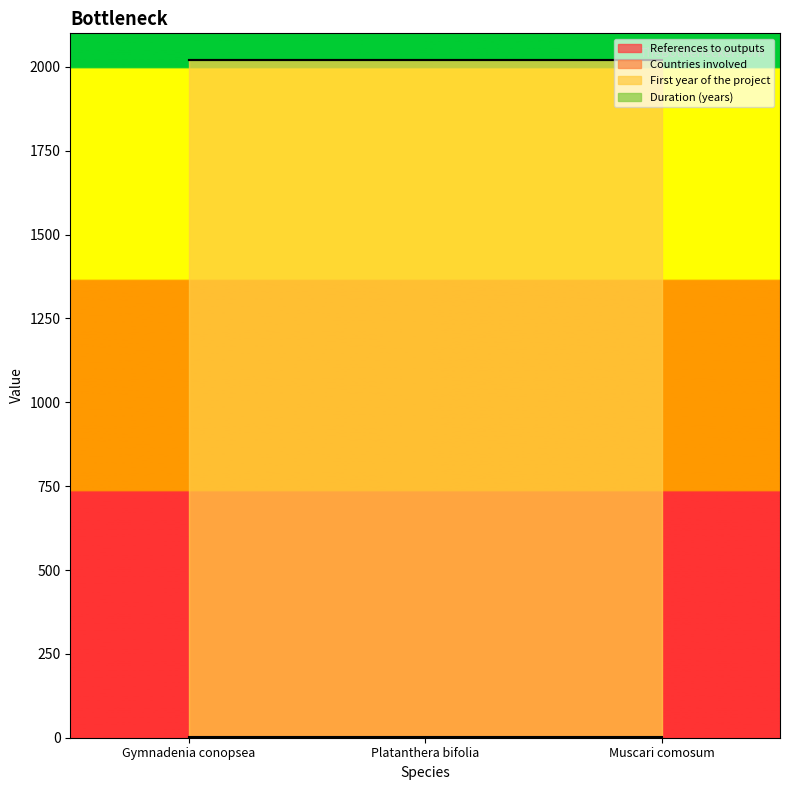

What position from the left is Gymnadenia conopsea?

1